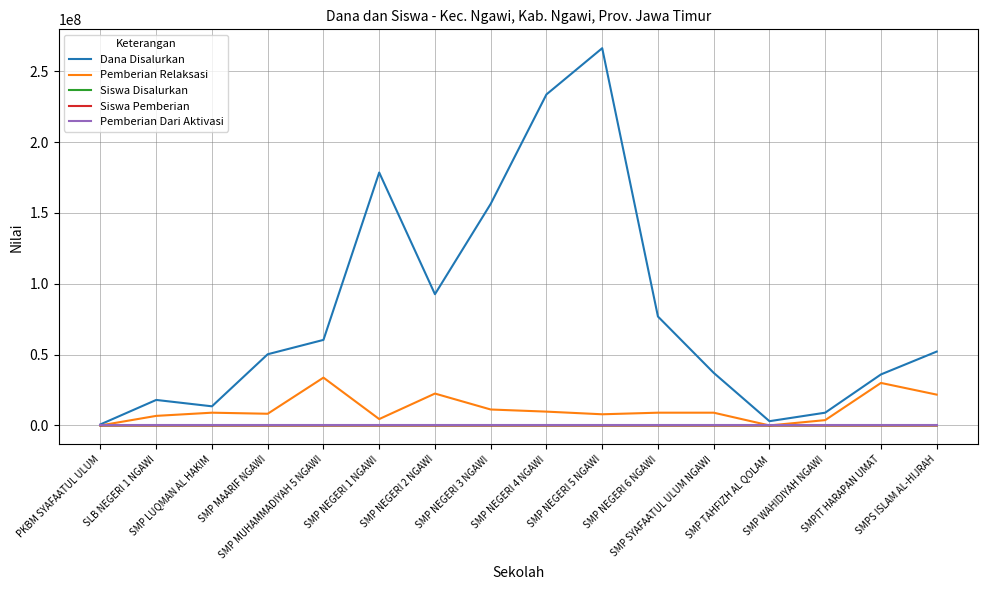

Which series has the largest total across all categories?

Dana Disalurkan